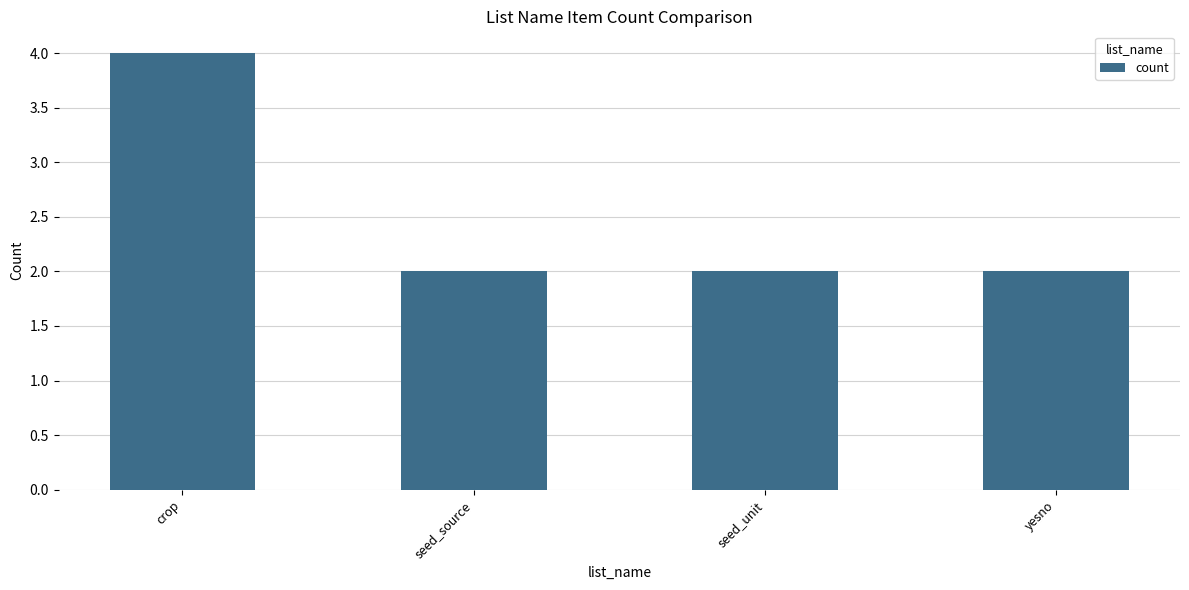

Reading left to right, extract all data points from this chart.

4	2	2	2